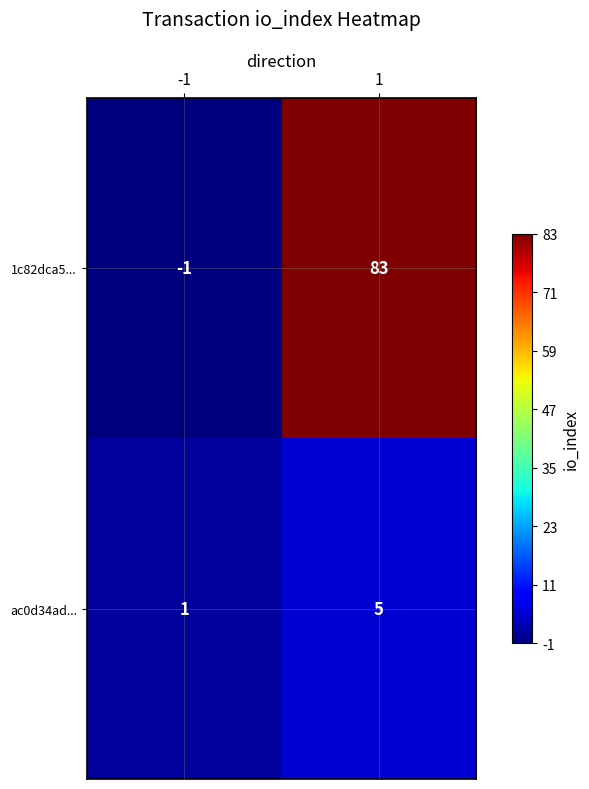

Which series has the largest total across all categories?

1c82dca5...